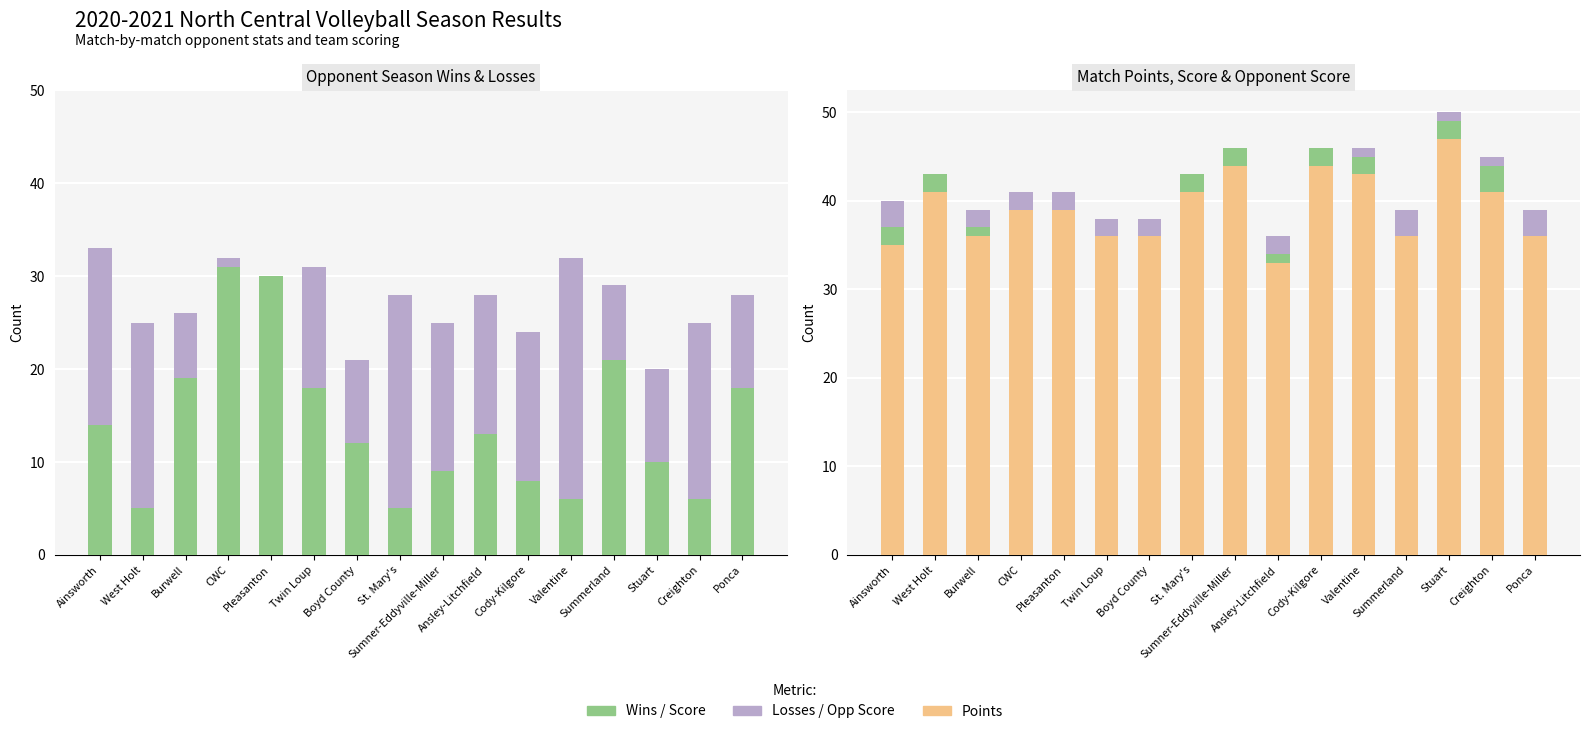

List the series in order of their peak value, lowest first.

Score, Opp Score, Losses, Wins, Points